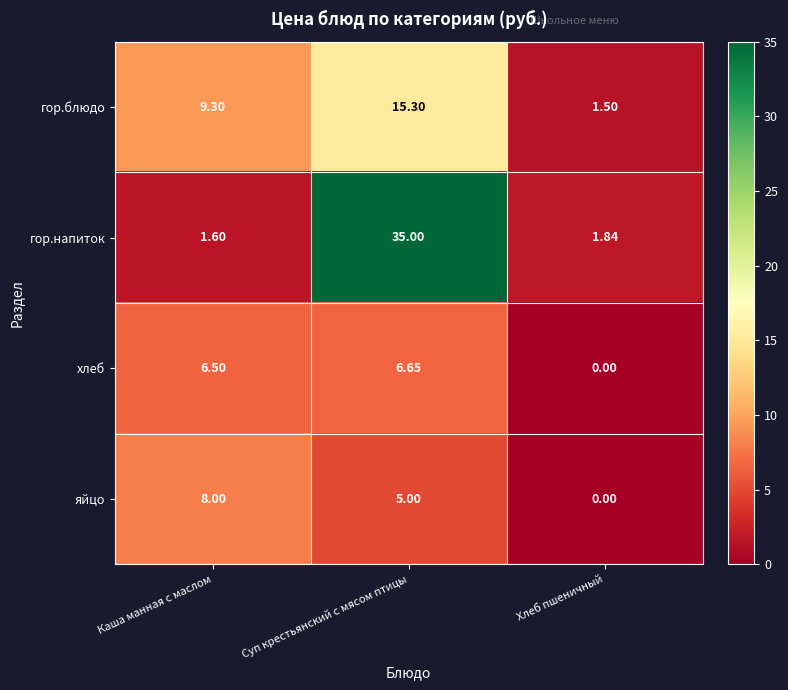

How many categories are shown in the chart?

3